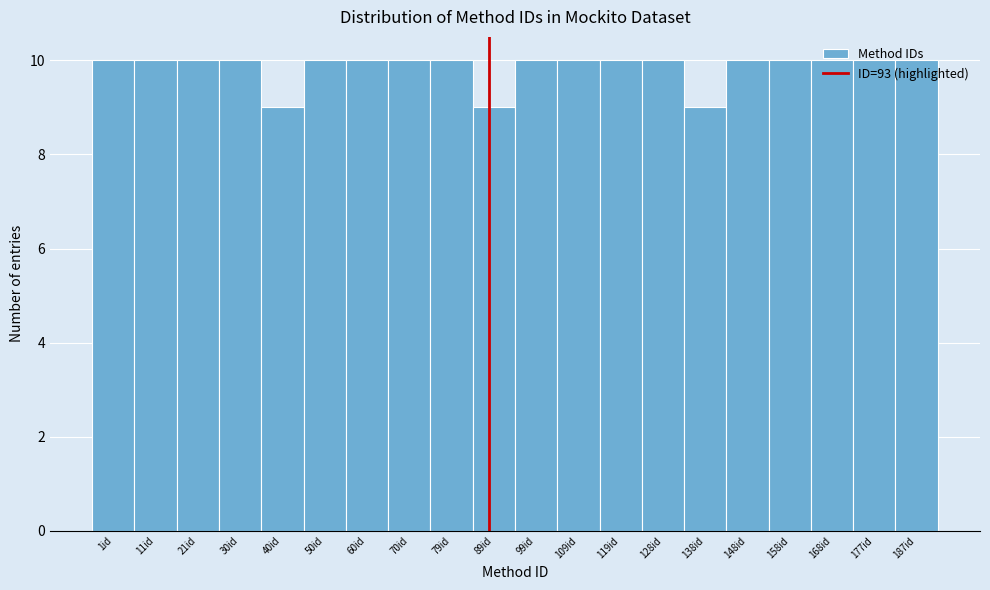

What is the ratio of the value at 138id to the value at 119id?

0.9